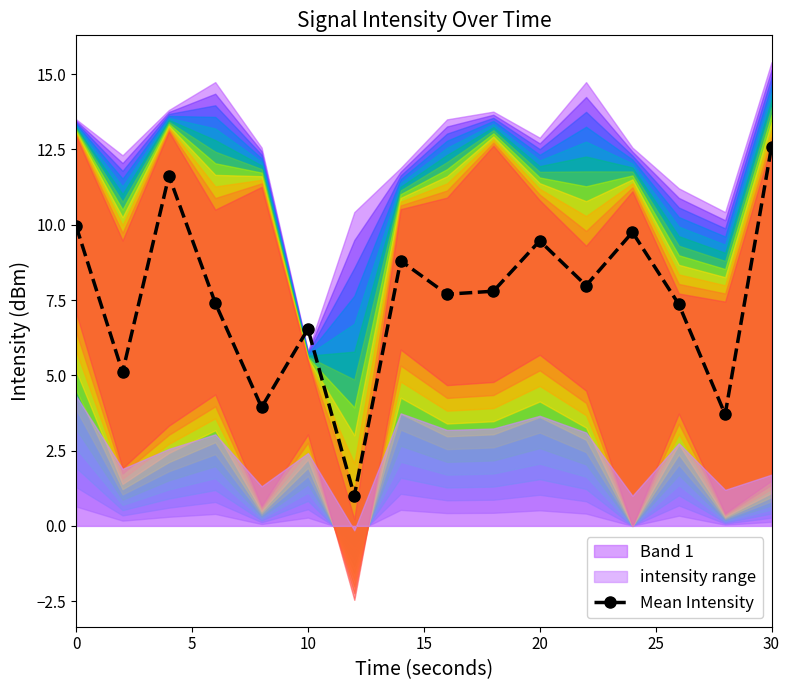

In Mean Intensity, how many points are higher than both neighbors (excluding endpoints)?

5